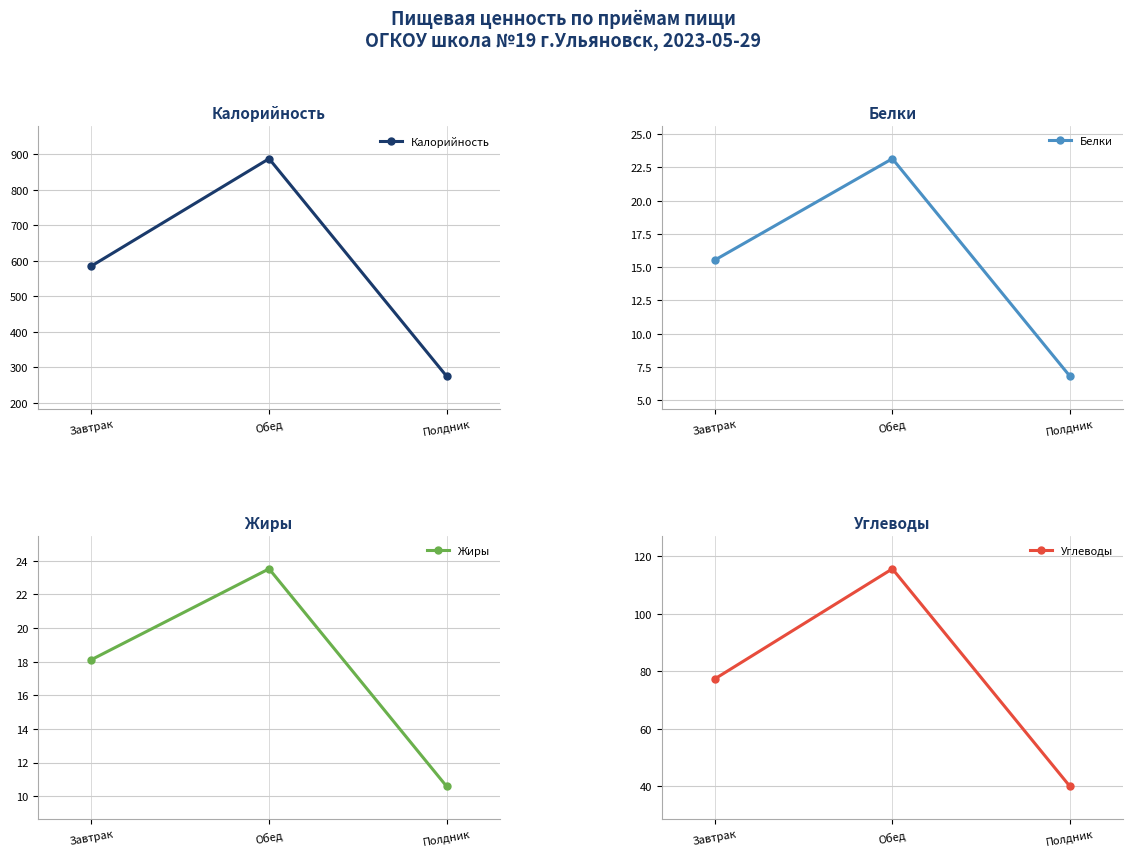

List the labels in order of Белки value, smallest first.

Полдник, Завтрак, Обед